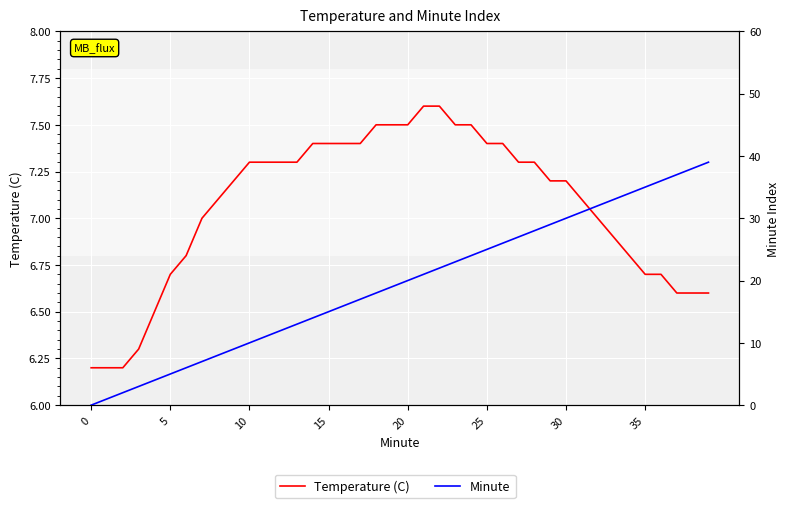

Rank the series by their maximum value, from lowest to highest.

Temperature (C), Minute